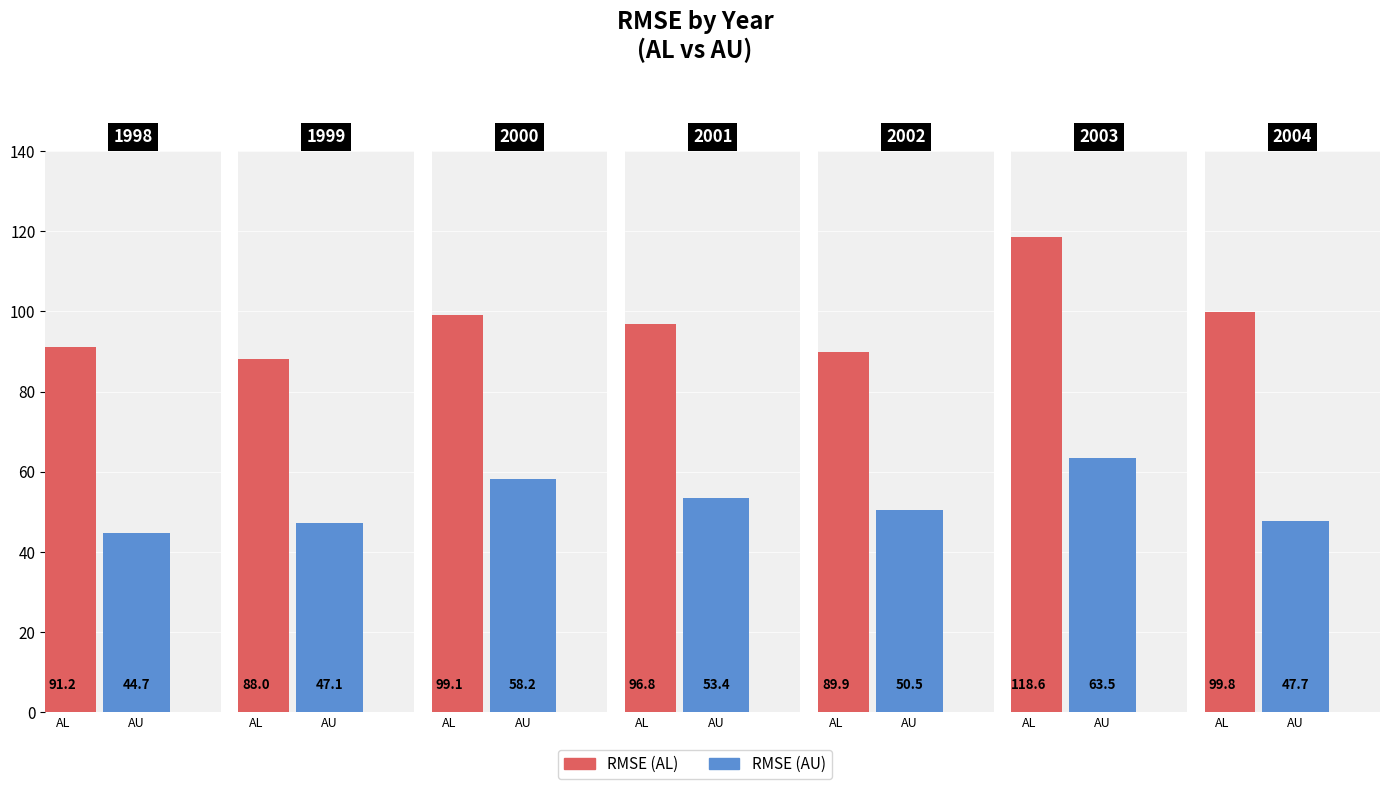

Between 1998 and 2001, which series saw the biggest shift?

RMSE (AU)